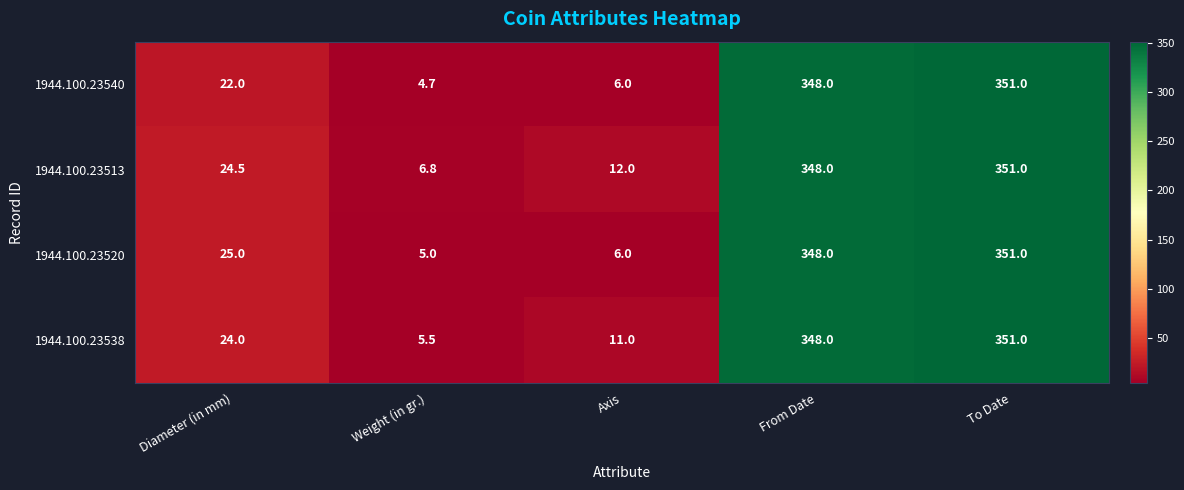

Is it true that 1944.100.23540 equals 4.7 at Weight (in gr.)?

True